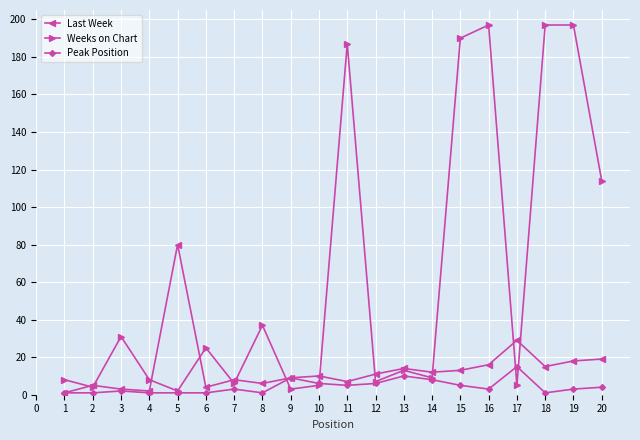

True or false: Last Week has a value of 80 at 5.

True